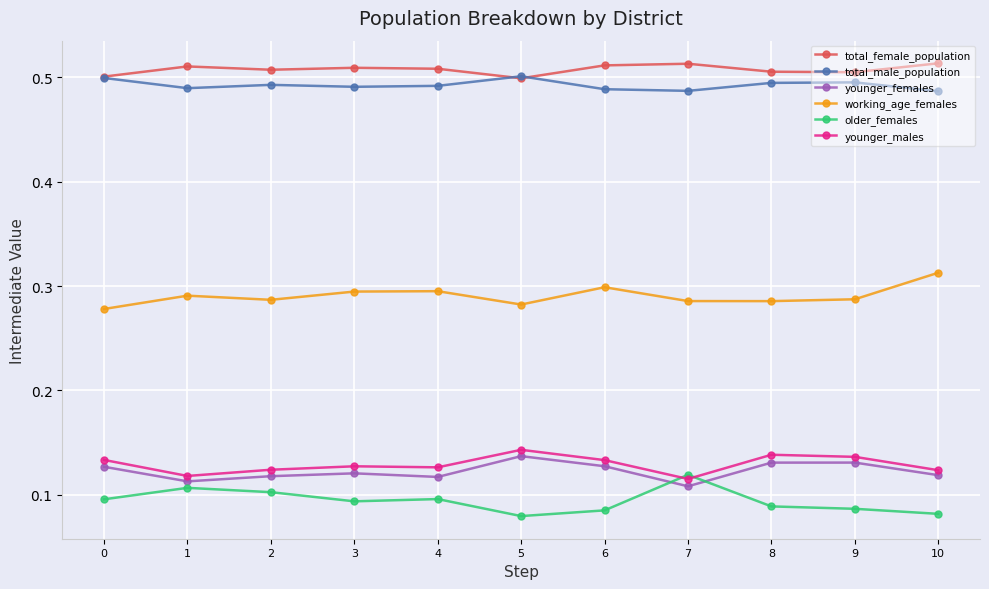

What is the total value across all series at 5?

1.6